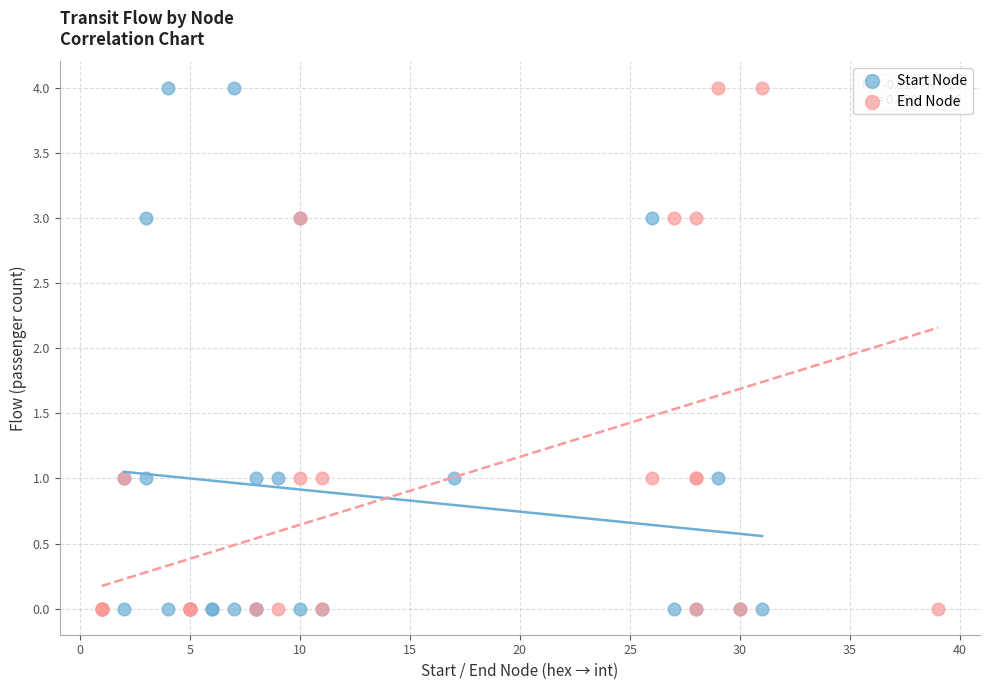

What are all the series names shown in the legend?

Start Node, End Node